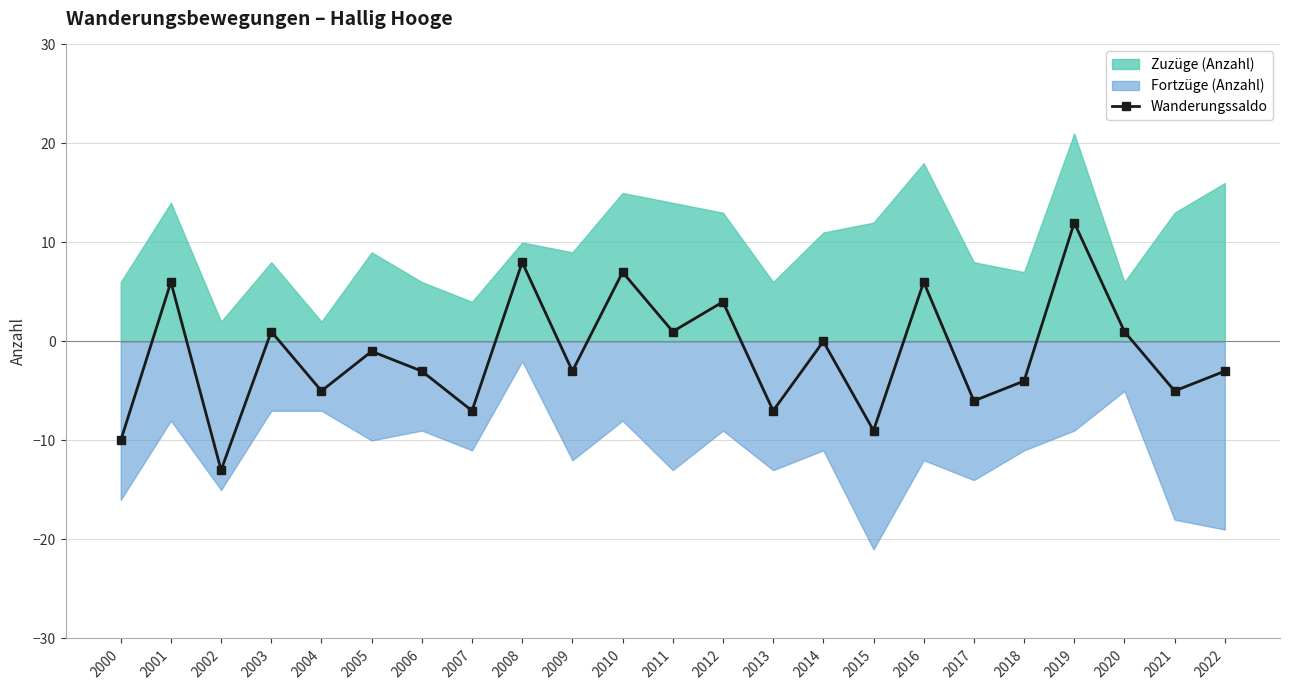

Where is the first local maximum for Wanderungssaldo?

2001